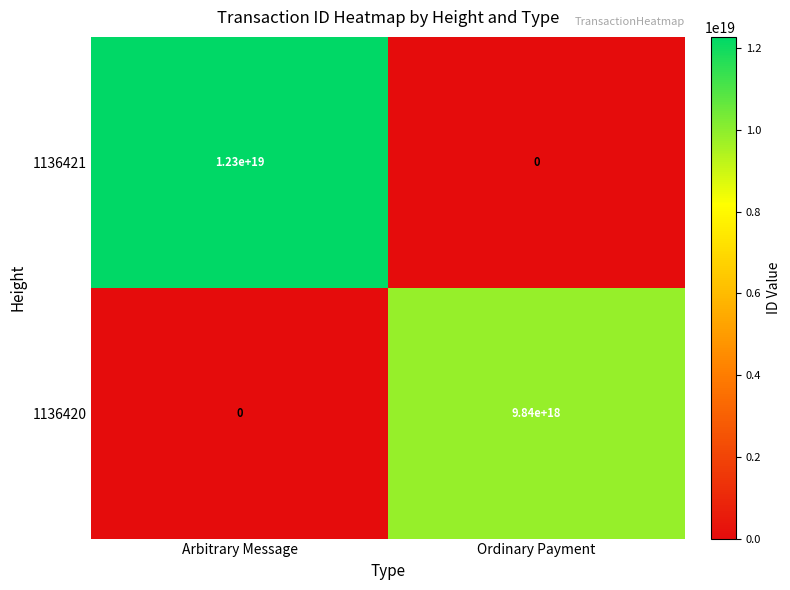

At which category is the sum across all series the highest?

Arbitrary Message